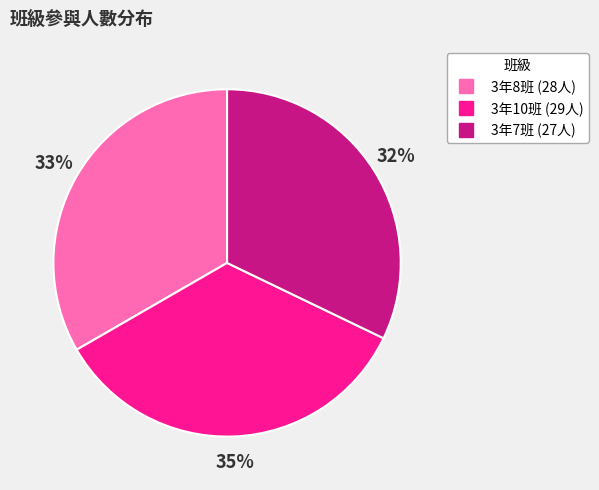

How many segments does this pie chart have?

3